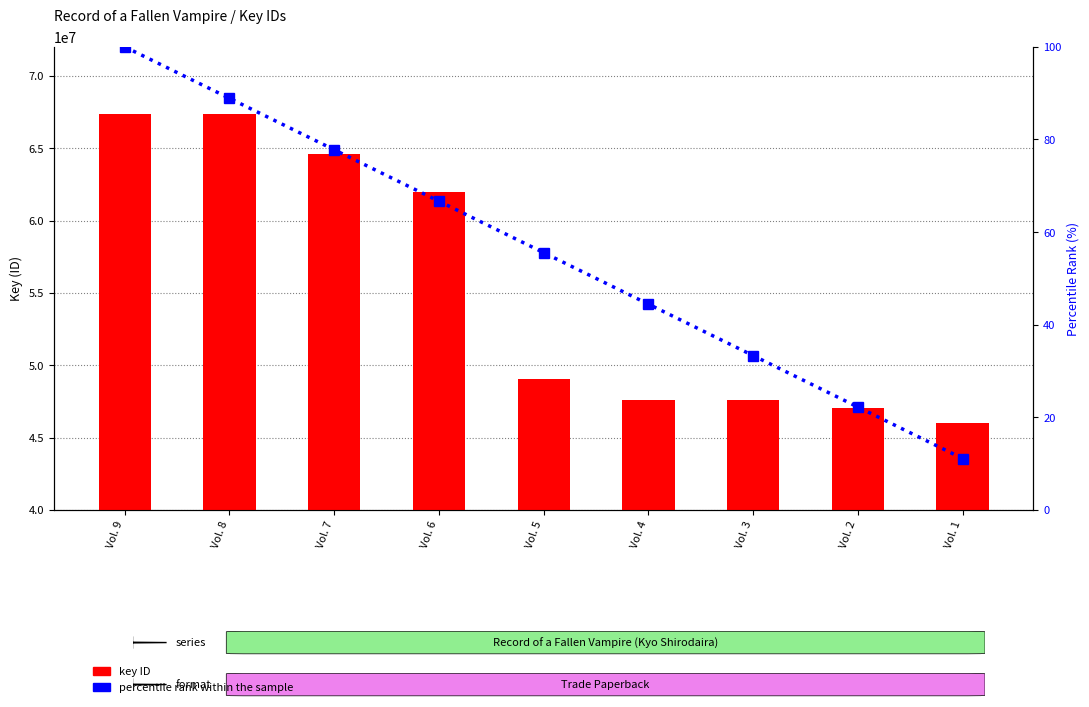

Between Vol. 6 and Vol. 1, which series saw the biggest shift?

key ID